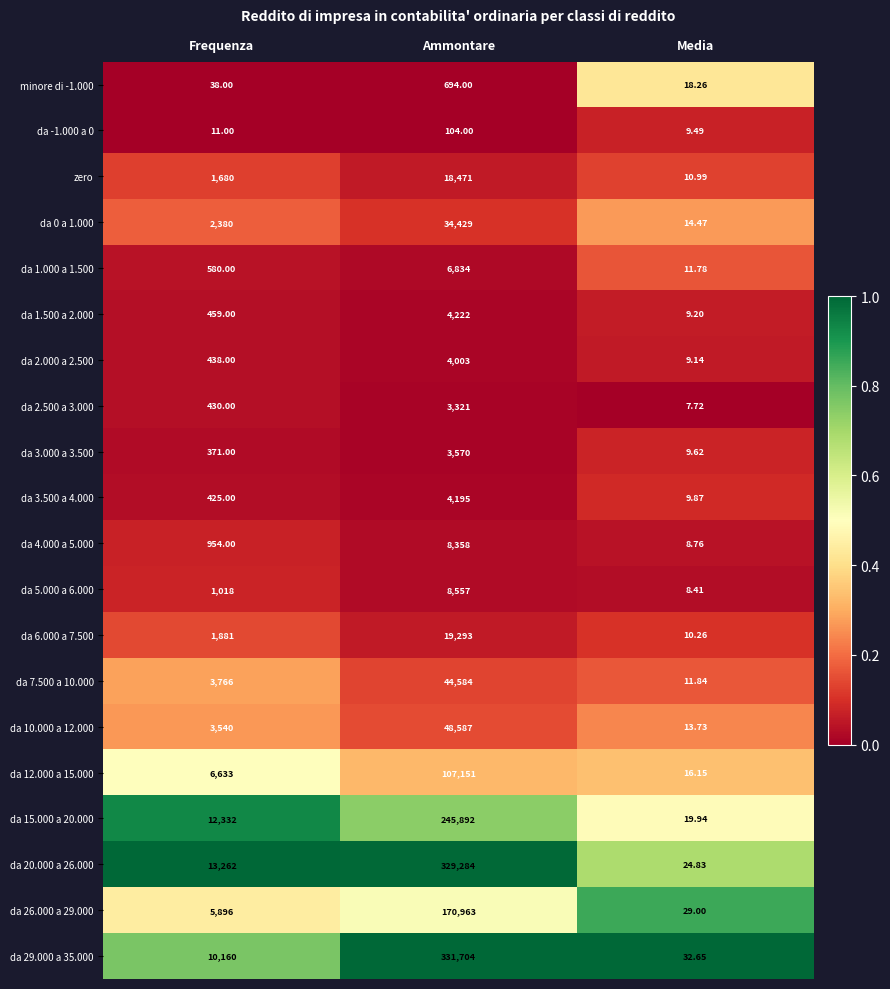

List the labels in order of da 6.000 a 7.500 value, smallest first.

Media, Frequenza, Ammontare